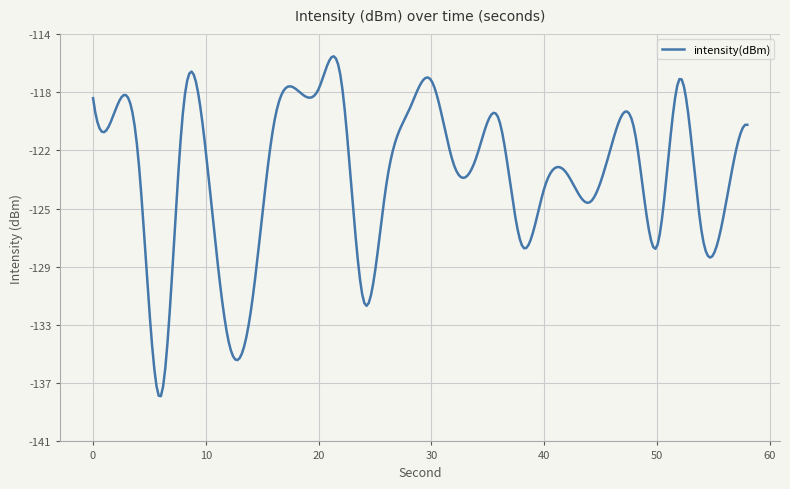

What is the sum of all values?

-3688.6